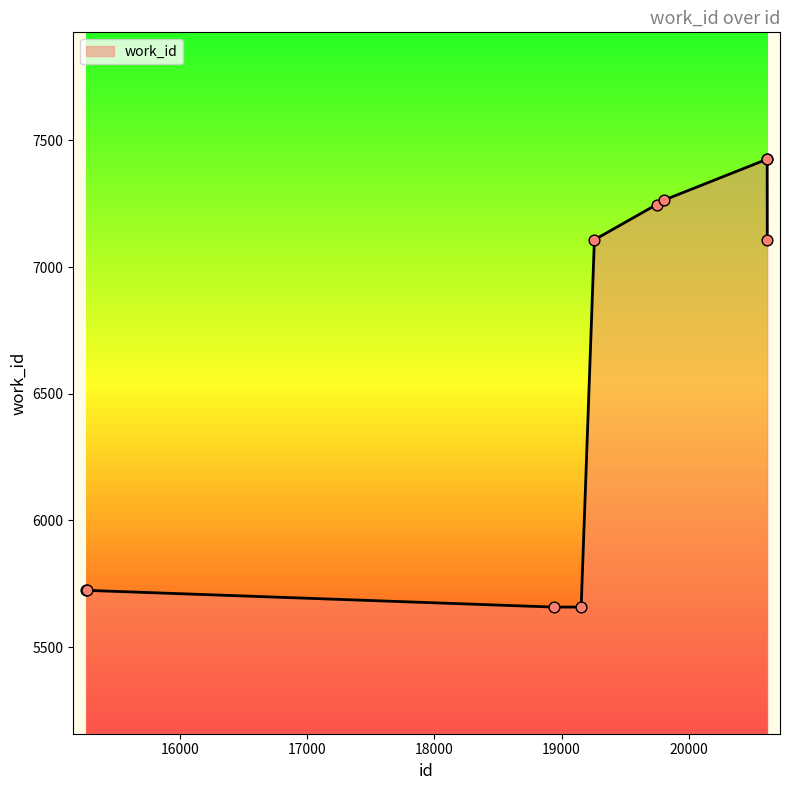

What is the minimum value shown in the chart?

5658